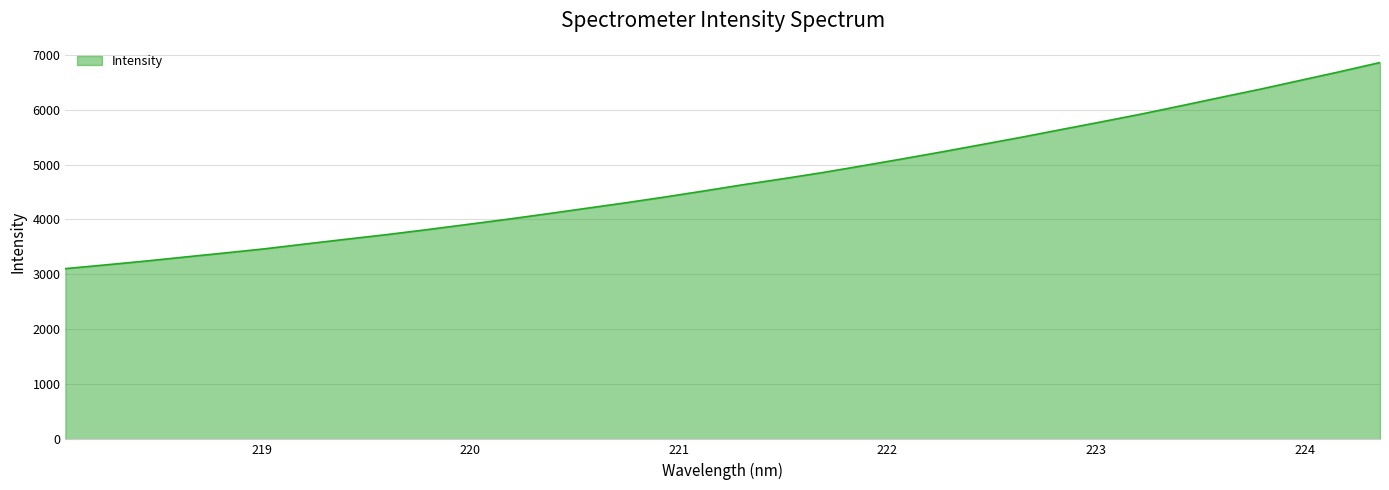

What is the maximum value shown in the chart?

6855.8